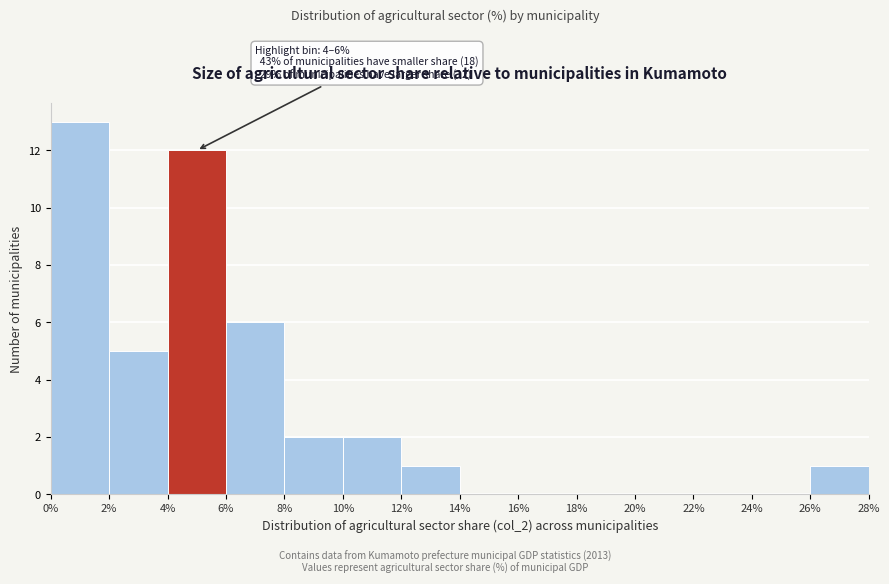

Over which range of the x-axis is the bar tallest?

0% to 2%